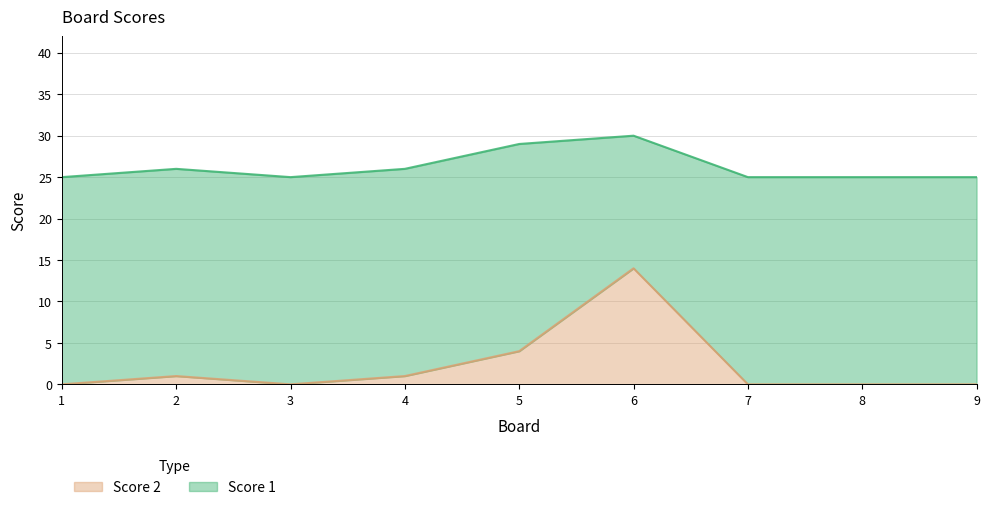

Is it true that the value at 8 is 0?

True